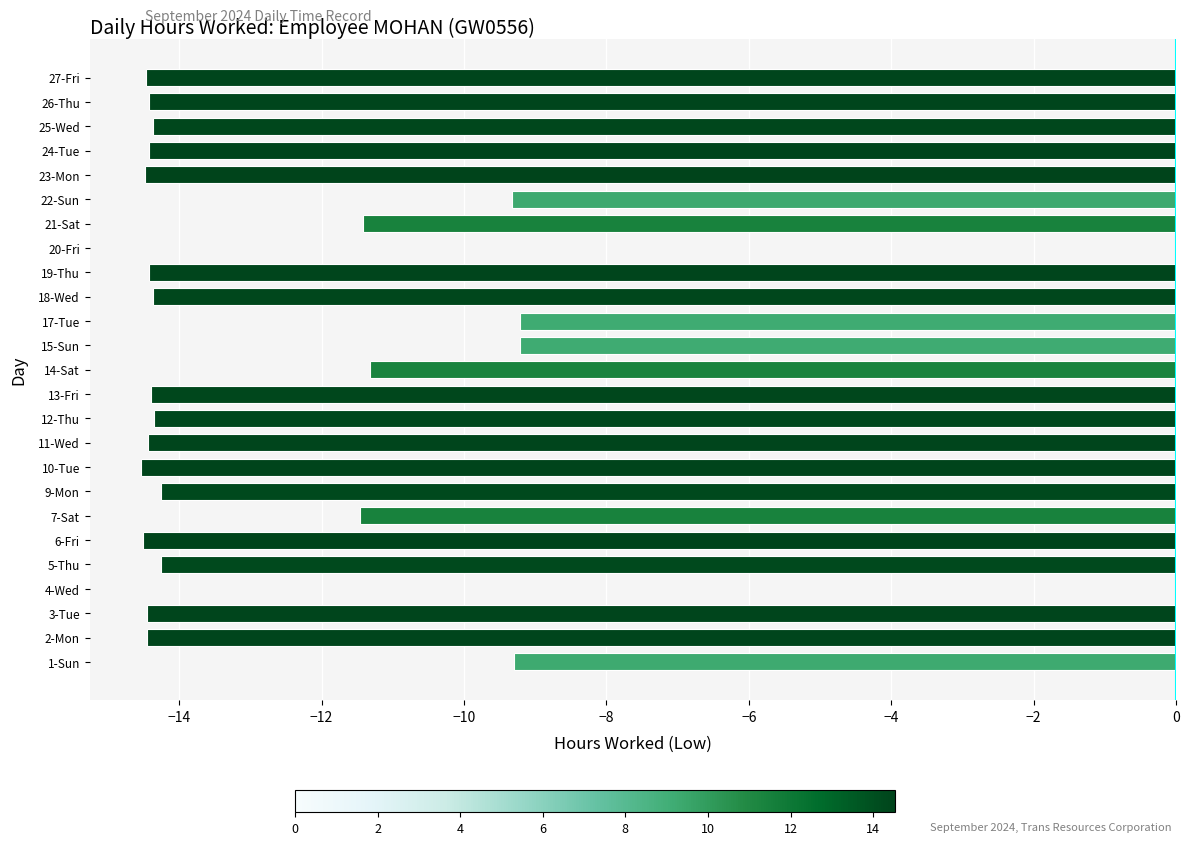

Which has a higher value, 21-Sat or 22-Sun?

22-Sun